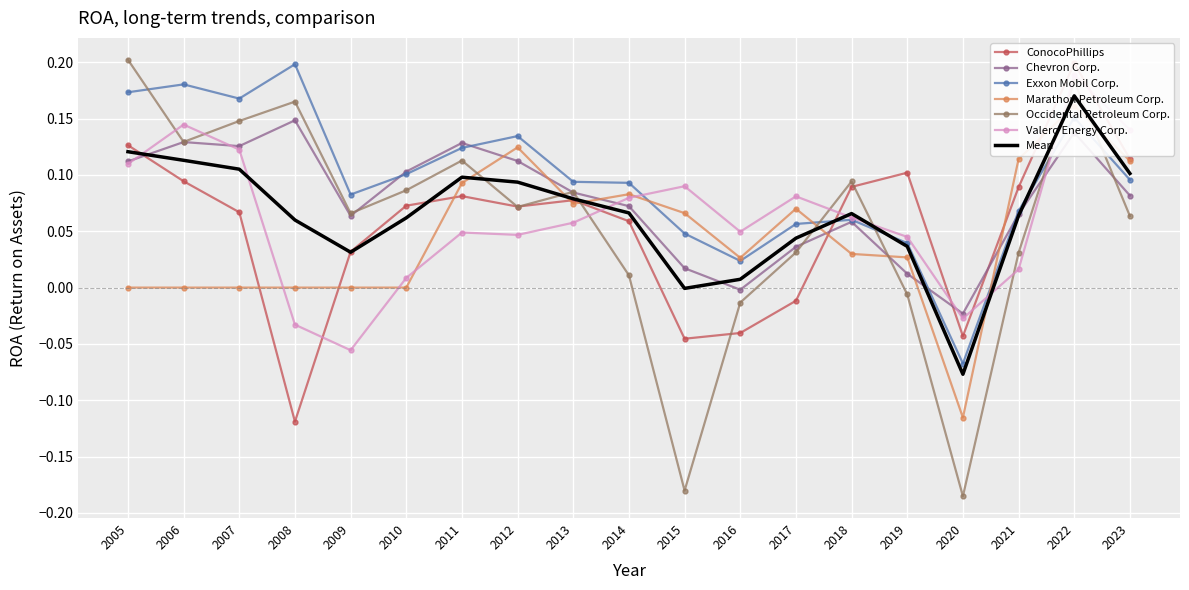

After their last crossing, which series has the higher values: Valero Energy Corp. or Chevron Corp.?

Valero Energy Corp.